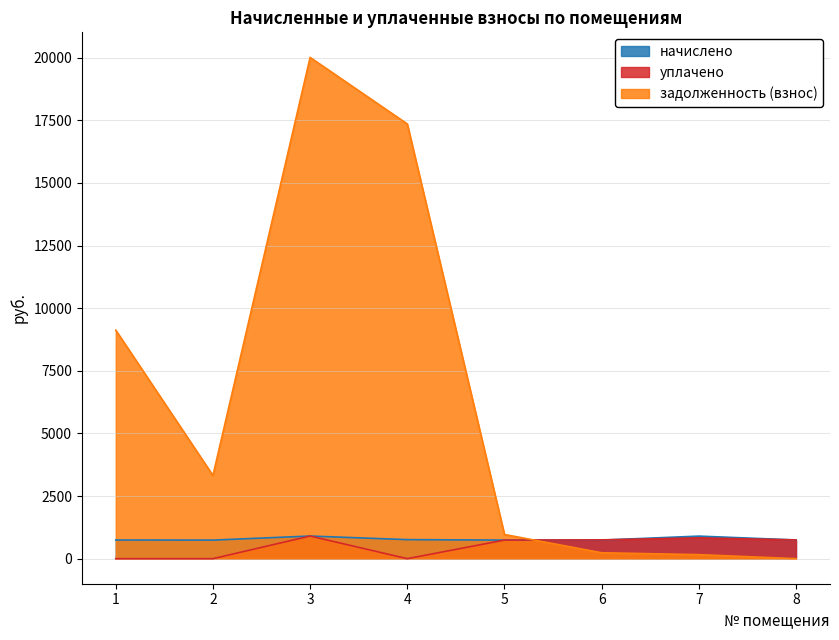

True or false: начислено has a value of 1154.5 at 5.

False